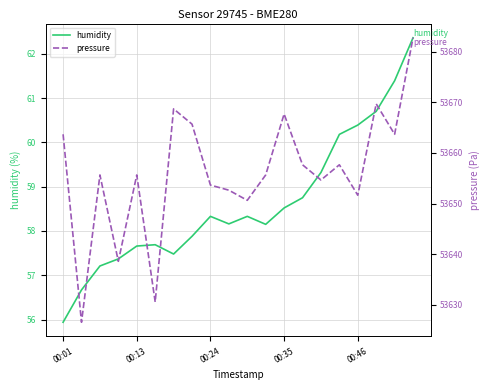

At how many categories does at least one series exceed 10087?

20